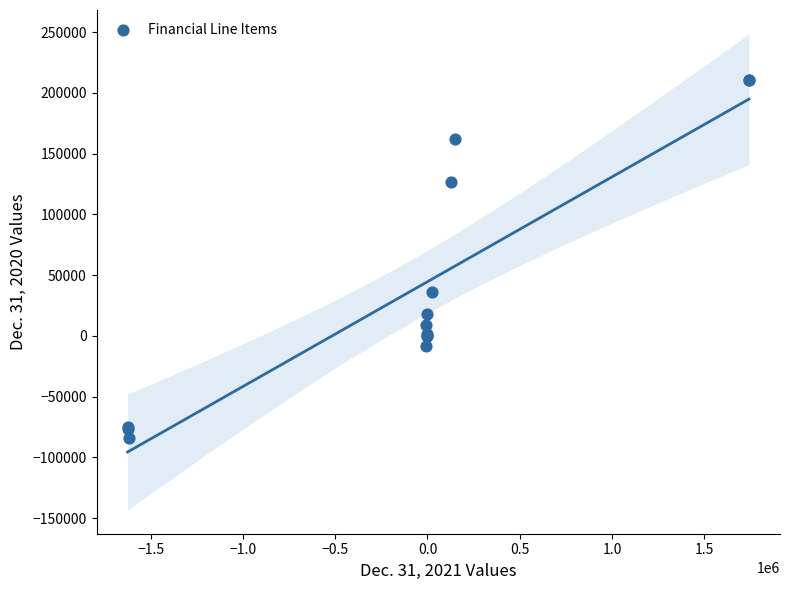

What Y value in the scatter plot is closest to 63138?

36016